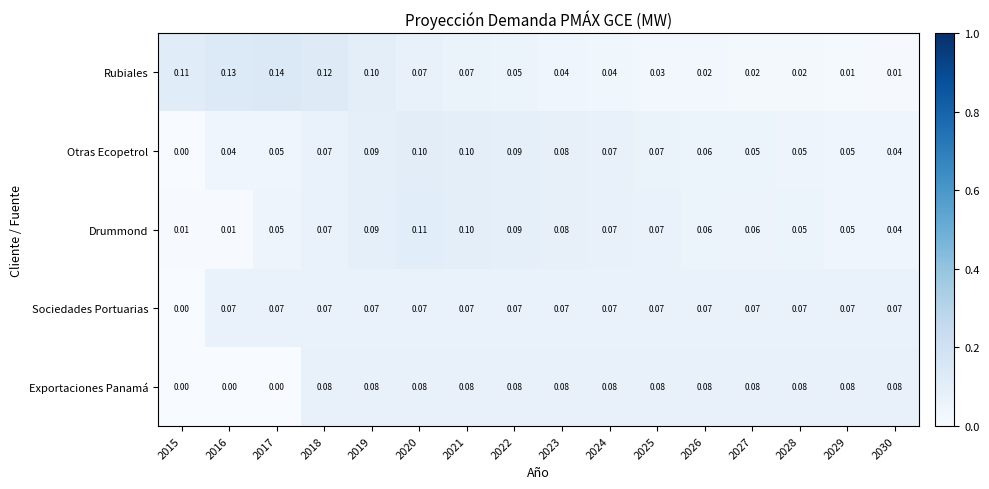

Which series has the largest range (max minus min)?

Rubiales